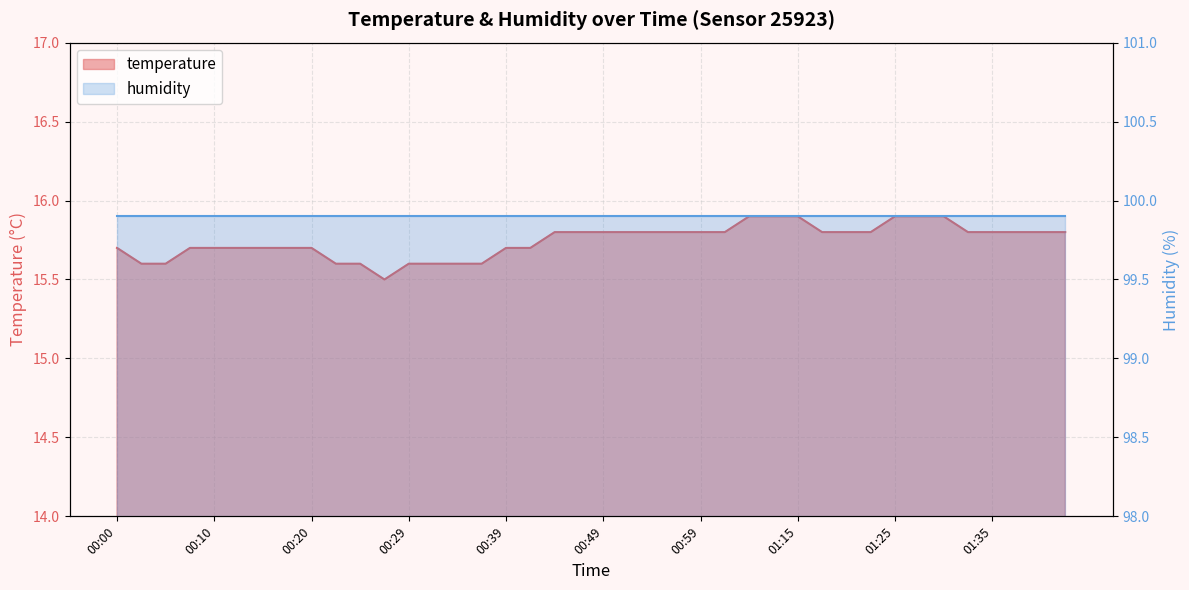

What is the change in value from 00:17 to 00:25?

-0.1